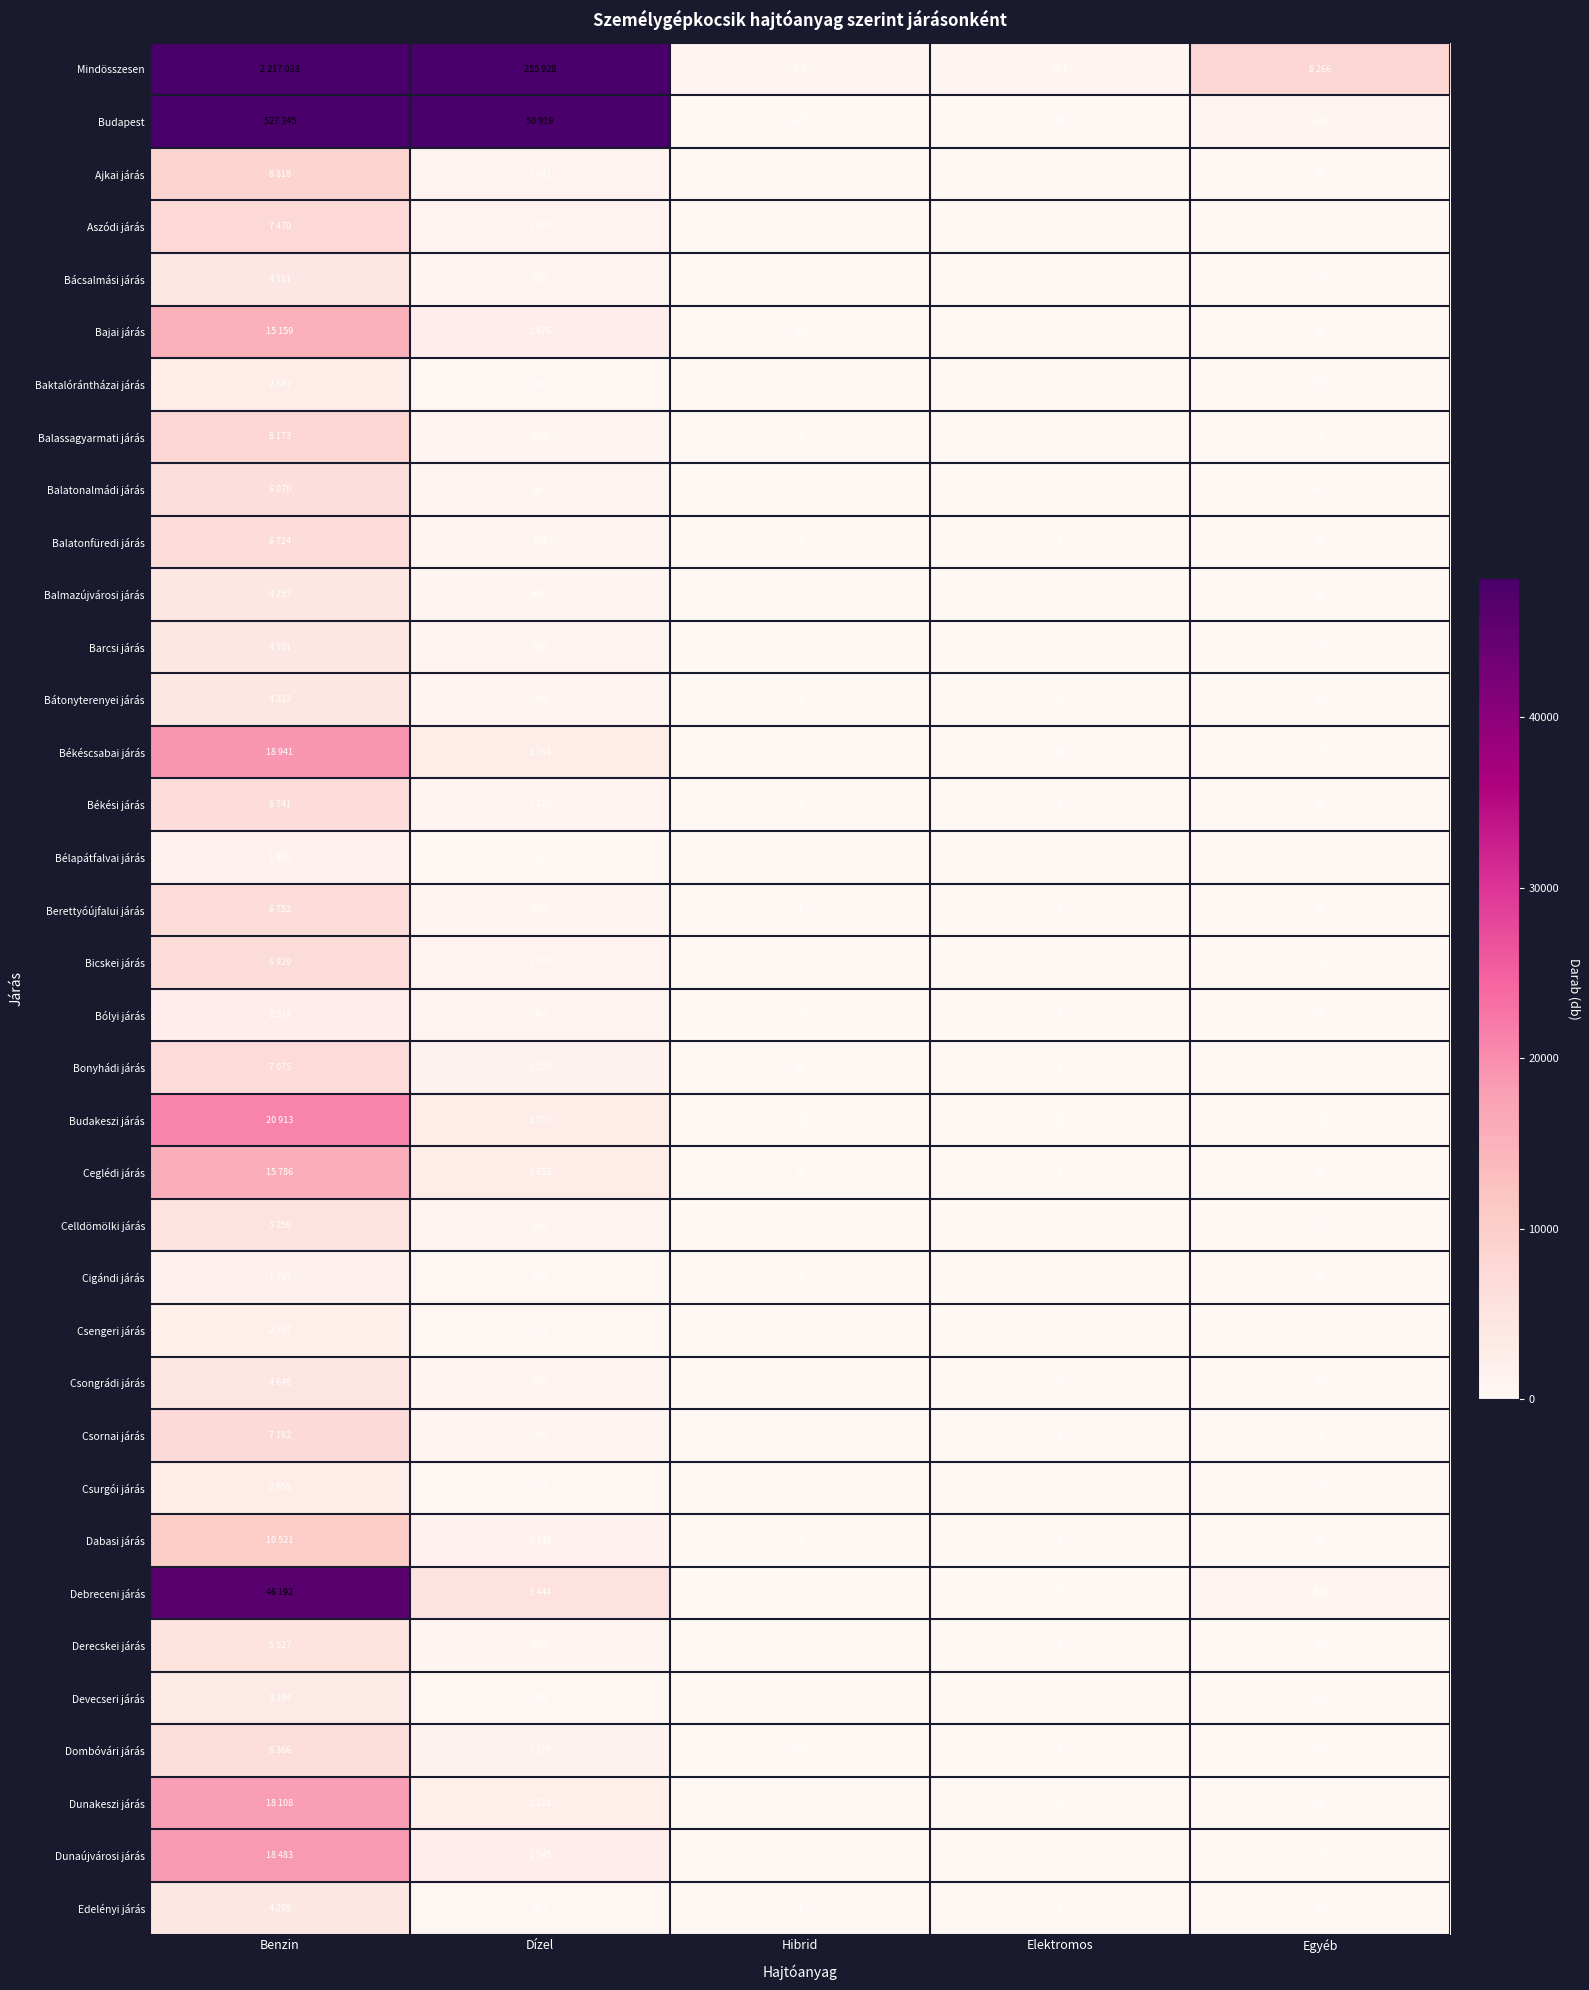

True or false: Békéscsabai járás has a value of 3 at Hibrid.

True